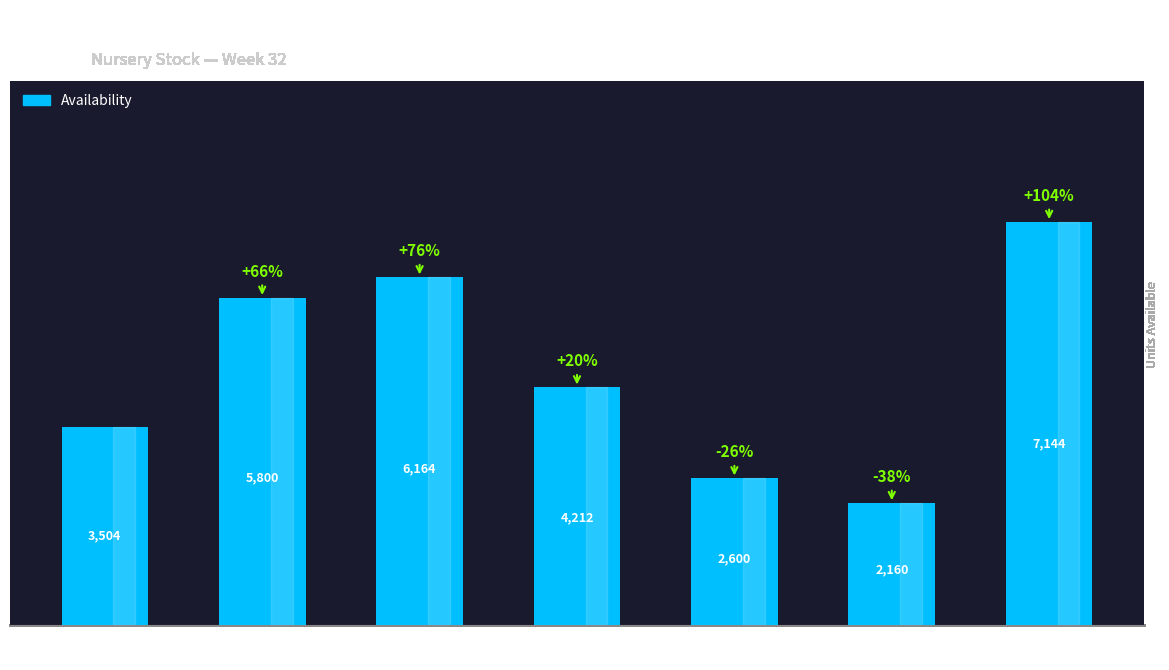

Approximately how many times larger is the value at Diamond
Red compared to Stingray?

0.5